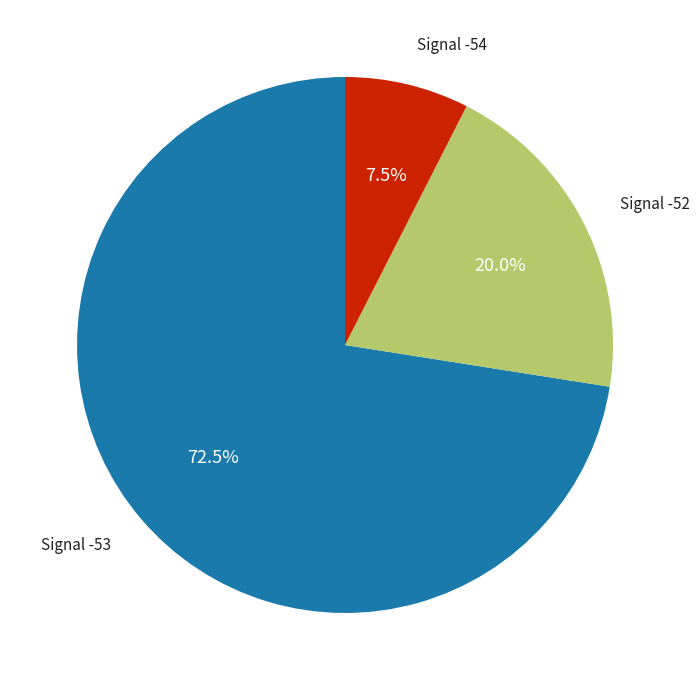

Is there a majority slice in this chart?

Yes